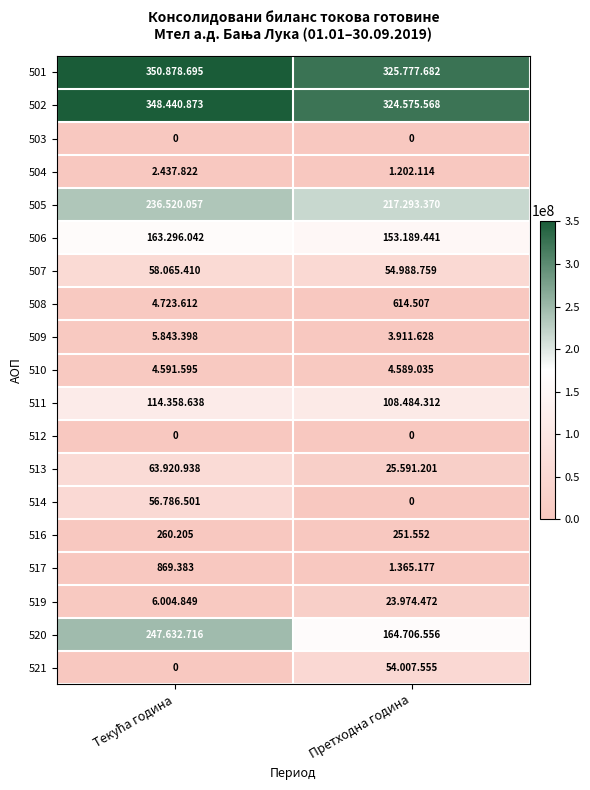

At which label is 520 closest to 206169636?

Текућа година